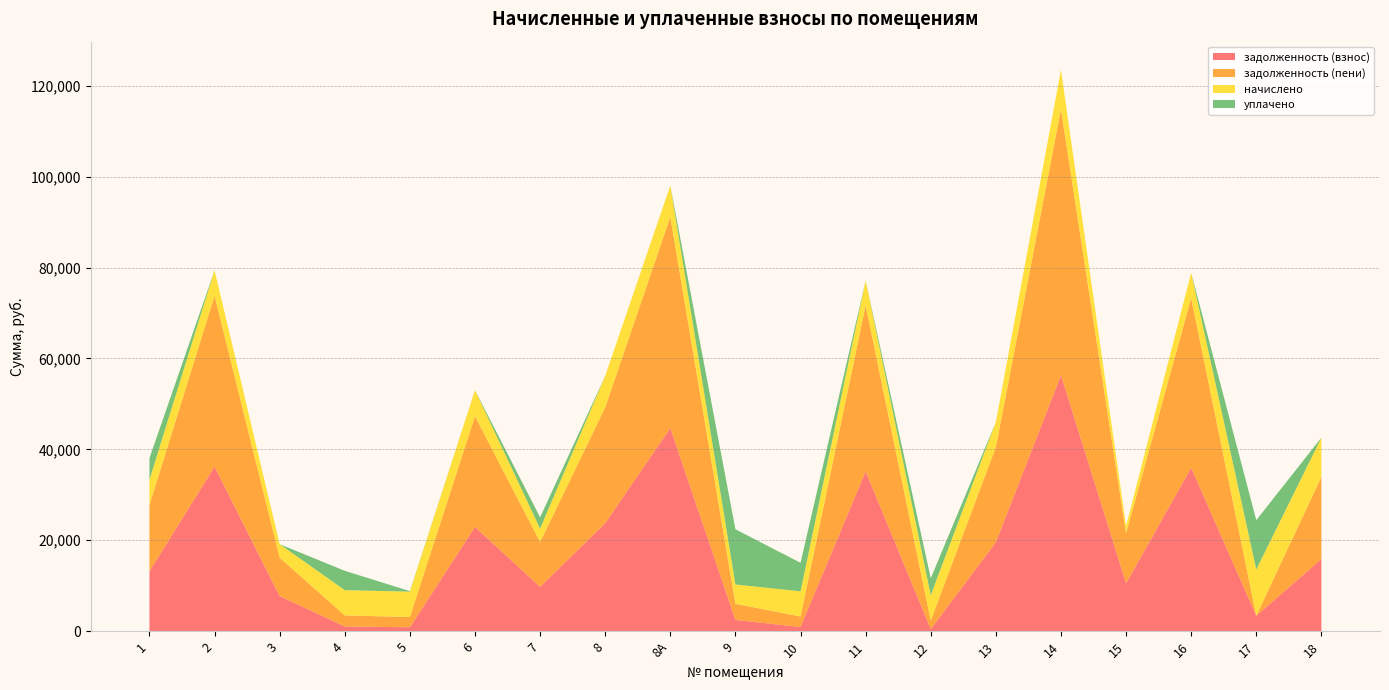

Reading left to right, list all the values displayed in this chart.

задолженность (взнос): 1=13187.1	2=36197.3	3=7721.0	4=1039.5	5=859.2	6=22937.0	7=9759.2	8=23755.2	8А=44703.4	9=2480.8	10=923.2	11=35153.8	12=465.6	13=19562.2	14=56313.8	15=10555.0	16=35948.9	17=3392.0	18=15901.1
задолженность (пени): 1=14576.7	2=37596.5	3=8460.2	4=2429.1	5=2256.0	6=24367.4	7=9840.5	8=25483.2	8А=46431.4	9=3544.0	10=2308.0	11=36519.4	12=1862.4	13=20937.4	14=58490.6	15=10963.0	16=37338.5	17=12.3	18=18058.7
начислено: 1=5558.4	2=5596.8	3=2956.8	4=5558.4	5=5587.2	6=5721.6	7=2966.4	8=6912.0	8А=6912.0	9=4252.8	10=5539.2	11=5462.4	12=5587.2	13=5500.8	14=8707.2	15=1632.0	16=5558.4	17=10176.0	18=8630.4
уплачено: 1=4760.0	2=0.0	3=0.0	4=4258.4	5=112.7	6=0.0	7=2493.9	8=0.0	8А=0.0	9=12140.8	10=6277.9	11=0.0	12=3724.8	13=0.0	14=0.0	15=0.0	16=0.0	17=10852.6	18=0.0